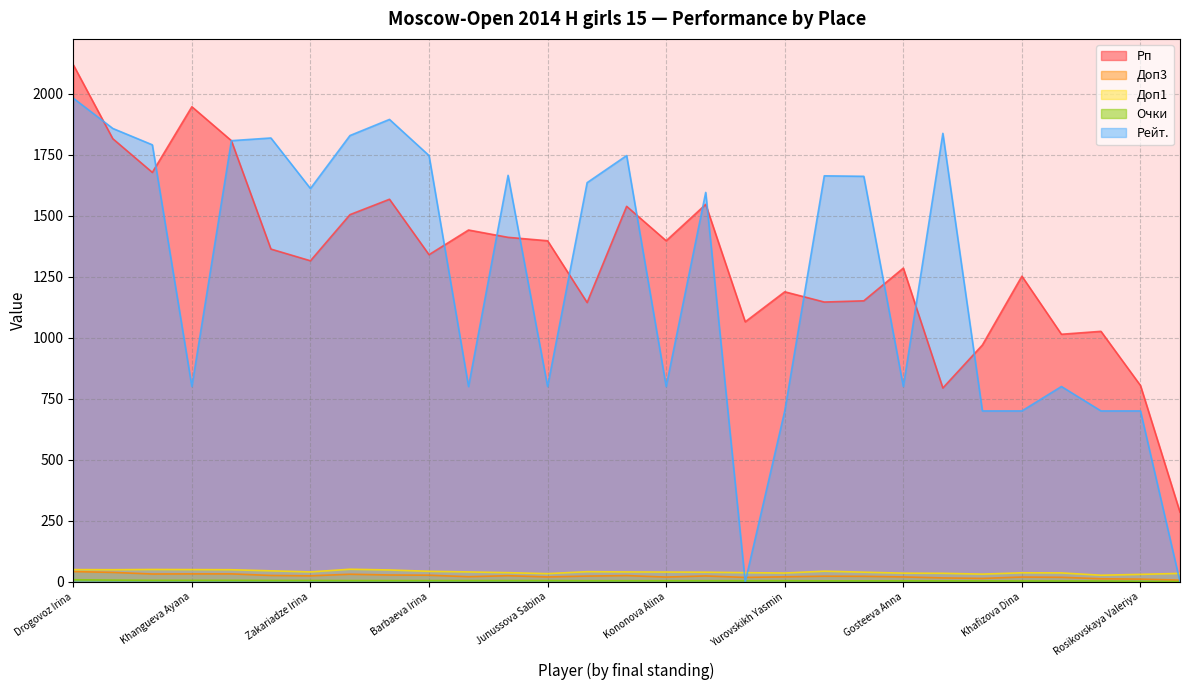

At which label is Доп1 closest to 39?

Khristenko Anna